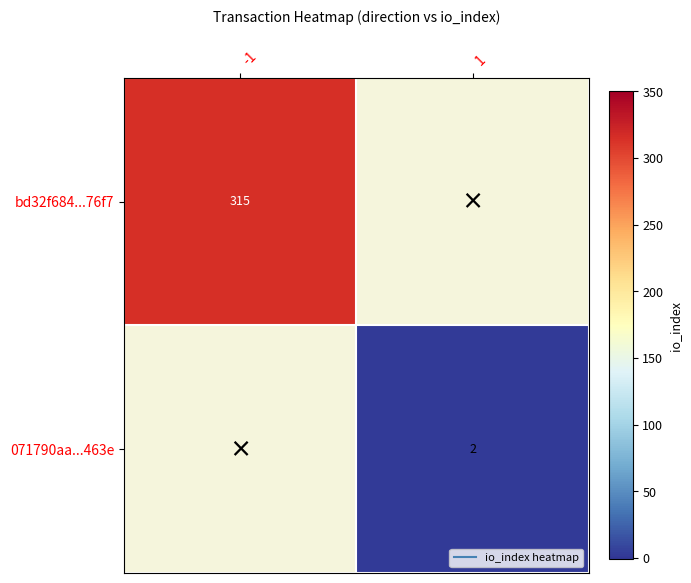

At which category does the chart reach its minimum across all series?

1